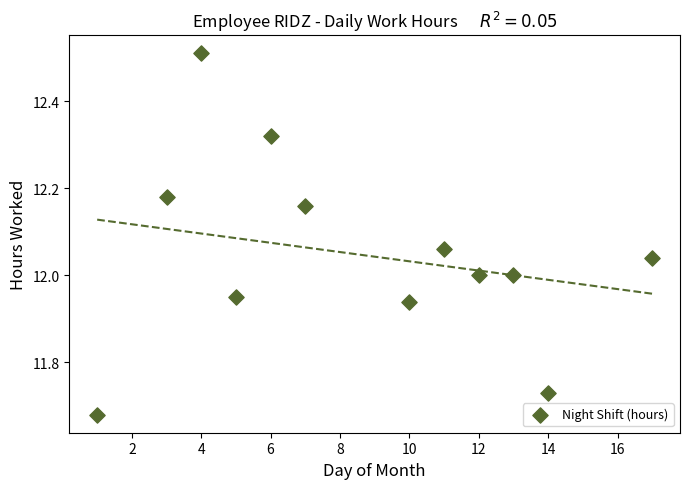

What is the range of X values (max minus min)?

16.0